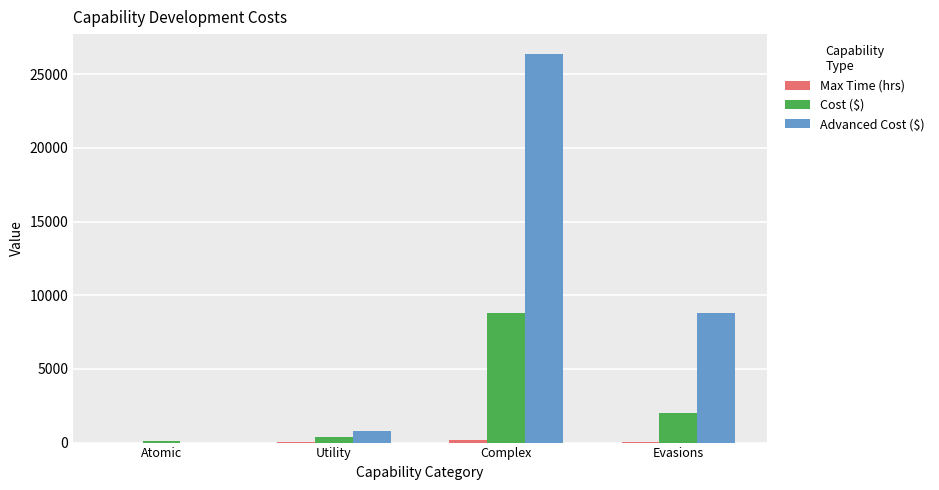

What is the total value across all series at Utility?

1208